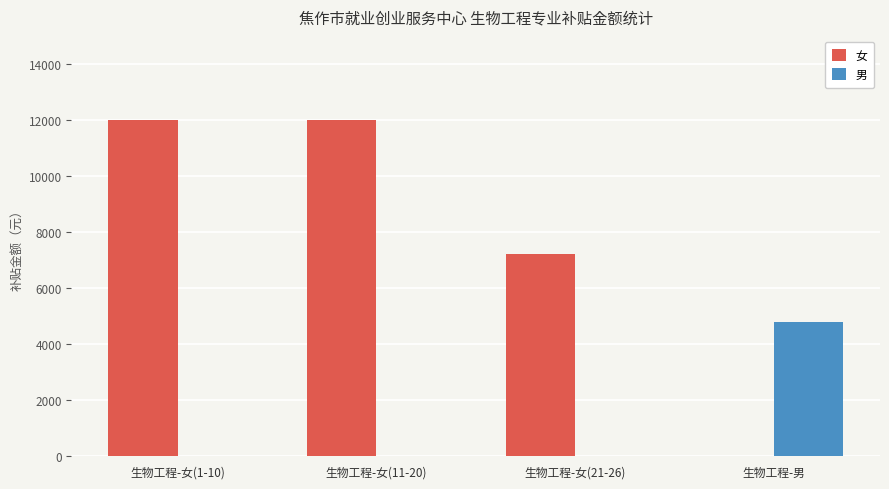

Reading left to right, extract all data points from this chart.

女: 12000	12000	7200	0
男: 0	0	0	4800